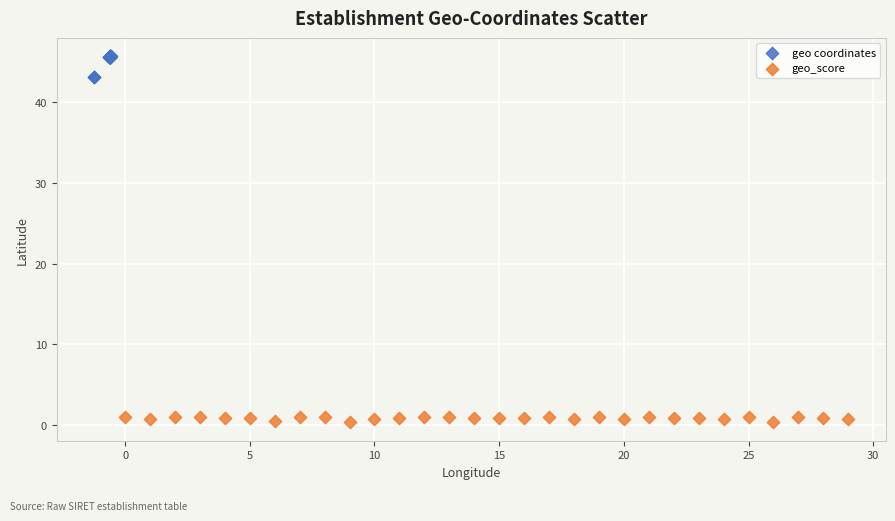

Which series has the largest Y range (max minus min)?

geo coordinates